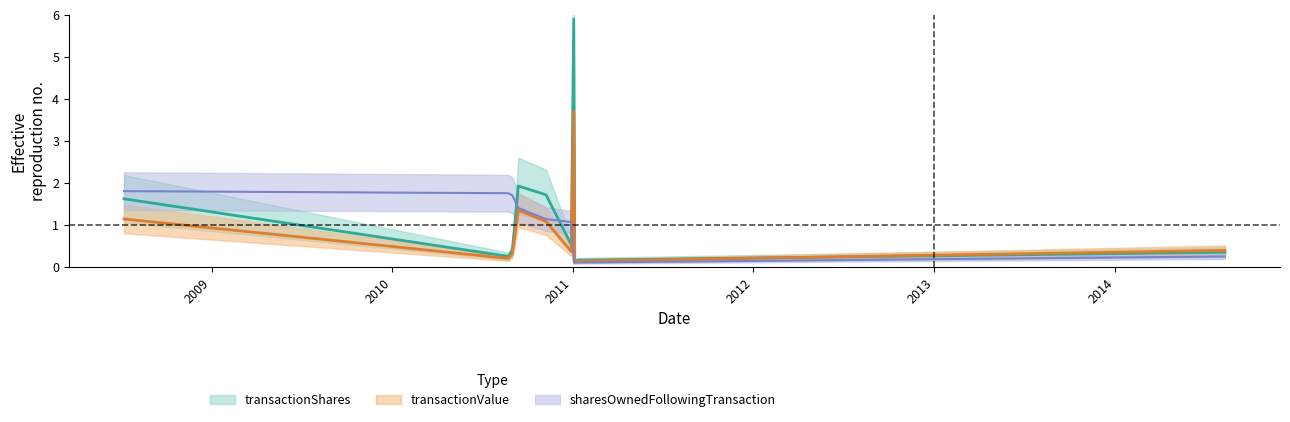

What are all the series names shown in the legend?

transactionShares, transactionValue, sharesOwnedFollowingTransaction